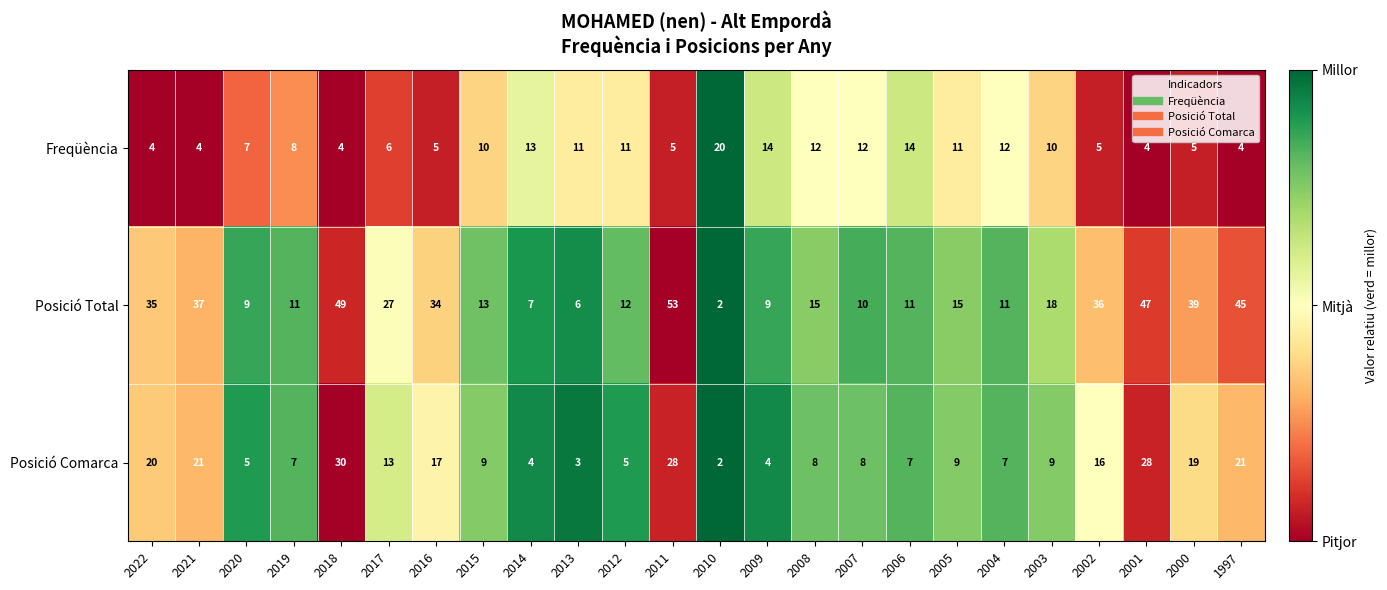

At which category is the sum across all series the highest?

2011